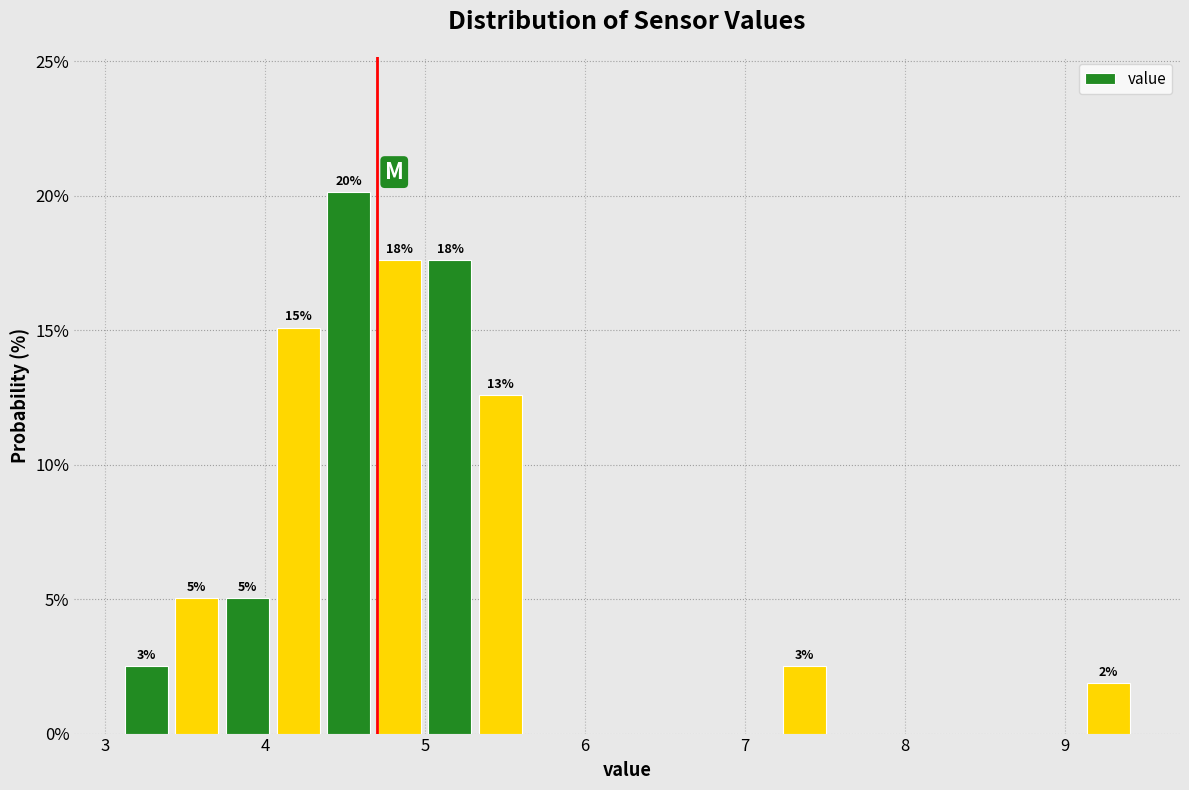

Read against the x-axis, roughly where is the centre of the tallest bar?

4.5